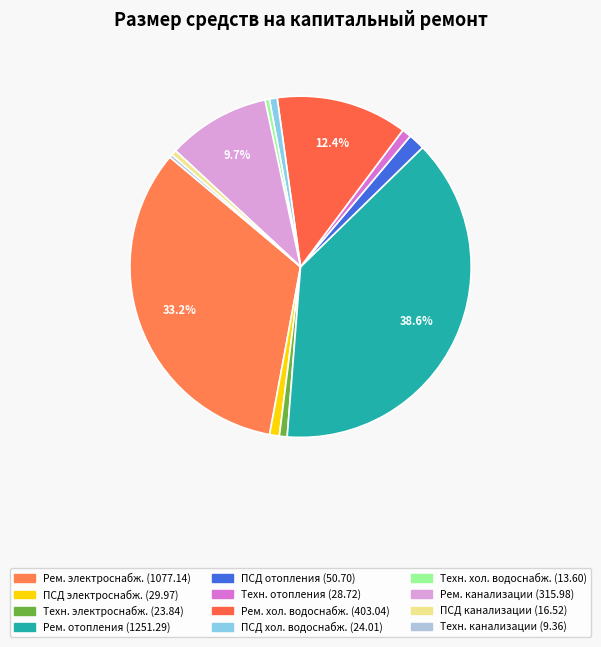

Which category has the biggest portion of the pie?

Ремонт систем отопления и теплоснабжения